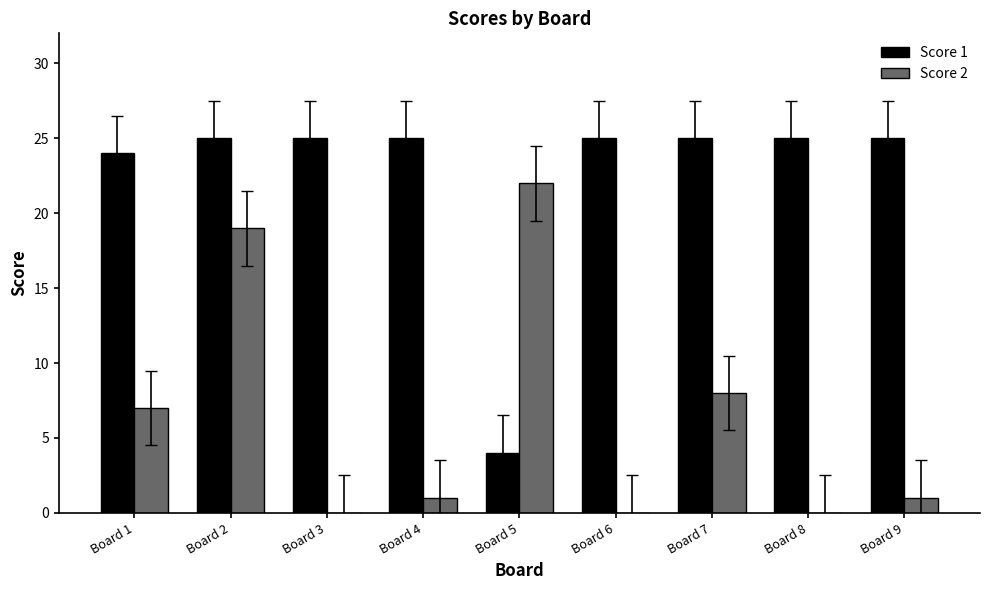

Which series changed the most between Board 2 and Board 6?

Score 2